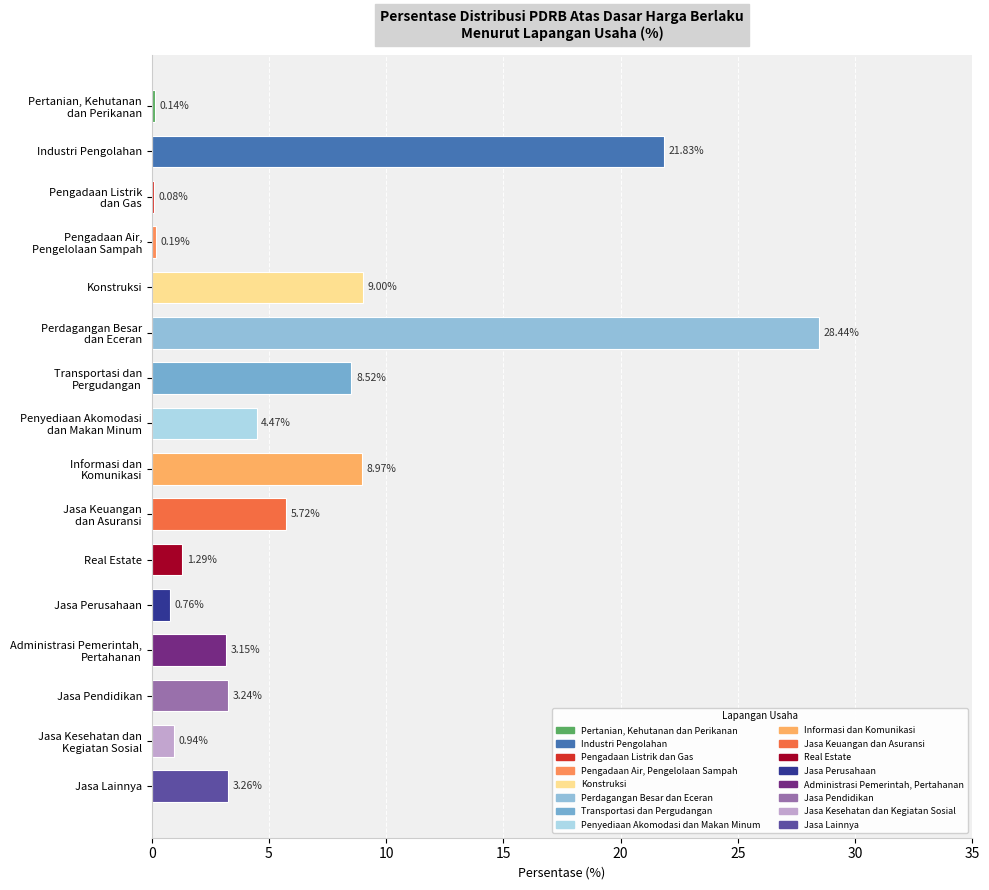

Which has a higher value, Industri Pengolahan or Jasa Pendidikan?

Industri Pengolahan